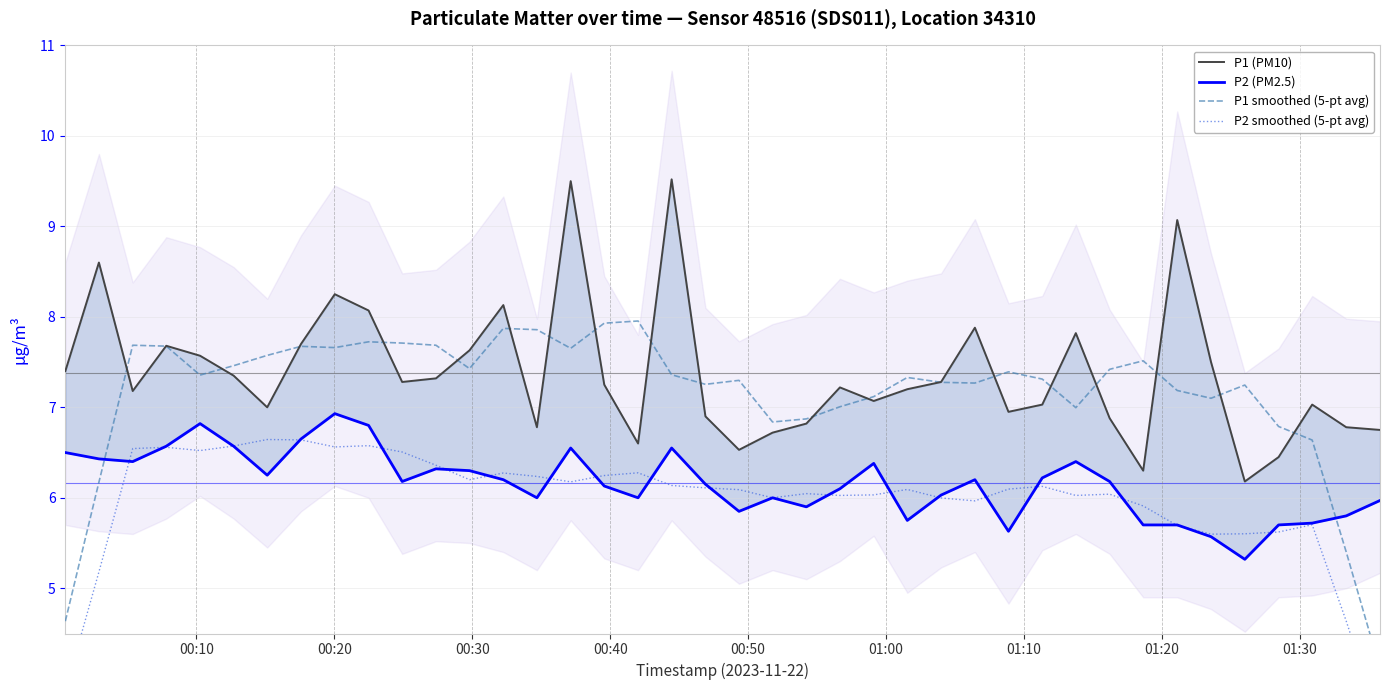

What is the average value of the P1 (PM10) series?

7.4